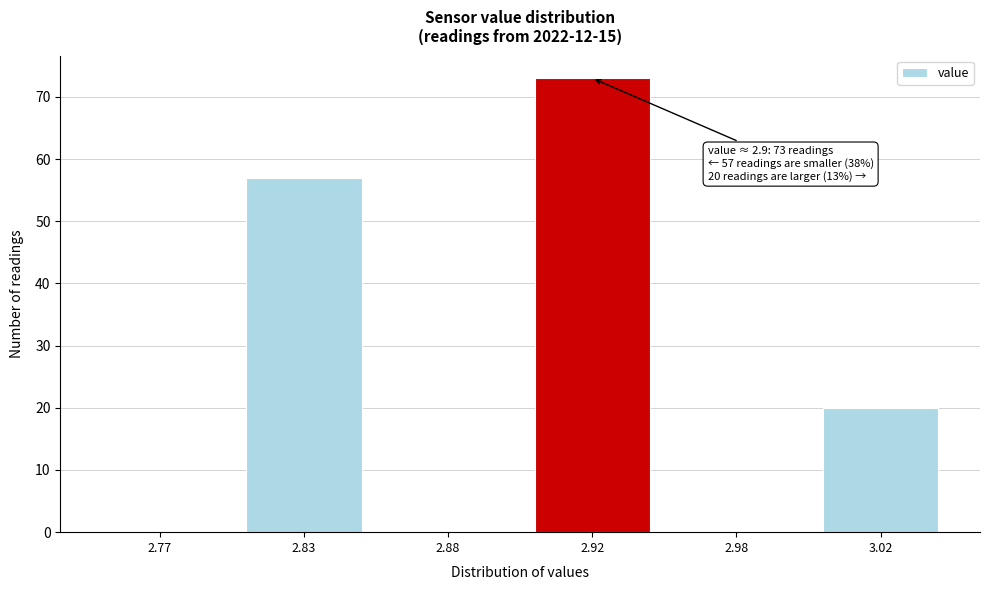

Reading right to left, transcribe all the data shown in this chart.

3.02=20	2.98=0	2.92=73	2.88=0	2.83=57	2.77=0